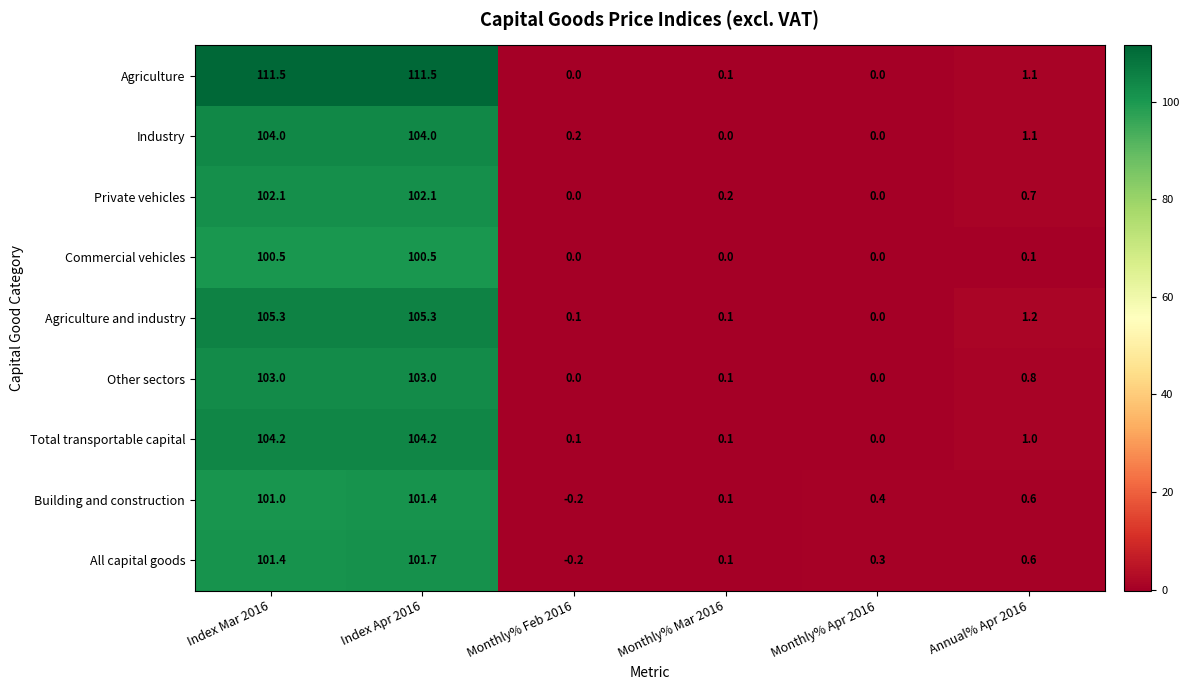

What is the difference between the maximum and second lowest values in the All capital goods series?

101.6